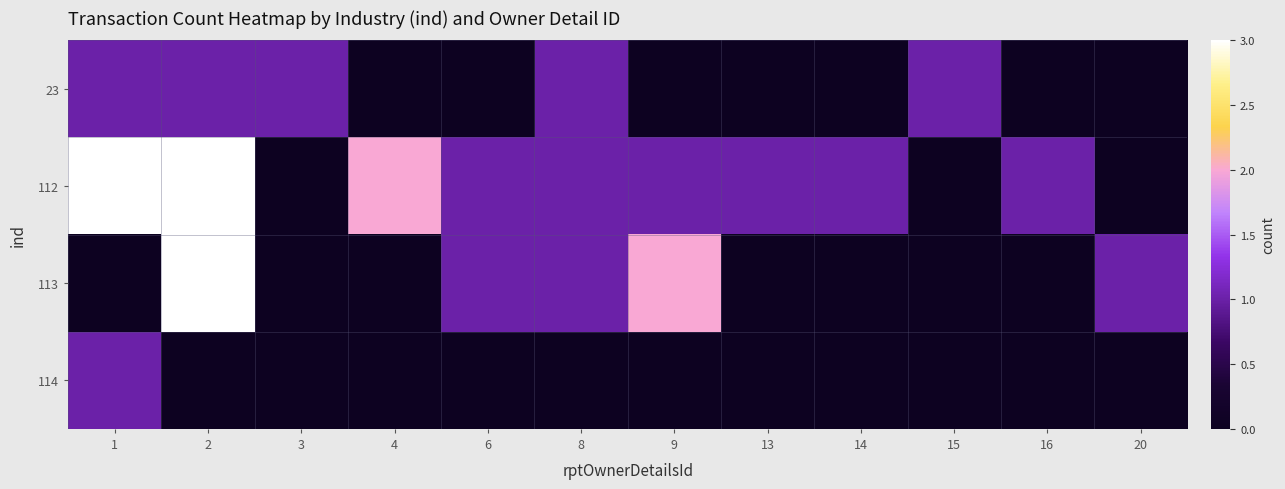

Rank the series by their maximum value, from lowest to highest.

23, 114, 112, 113